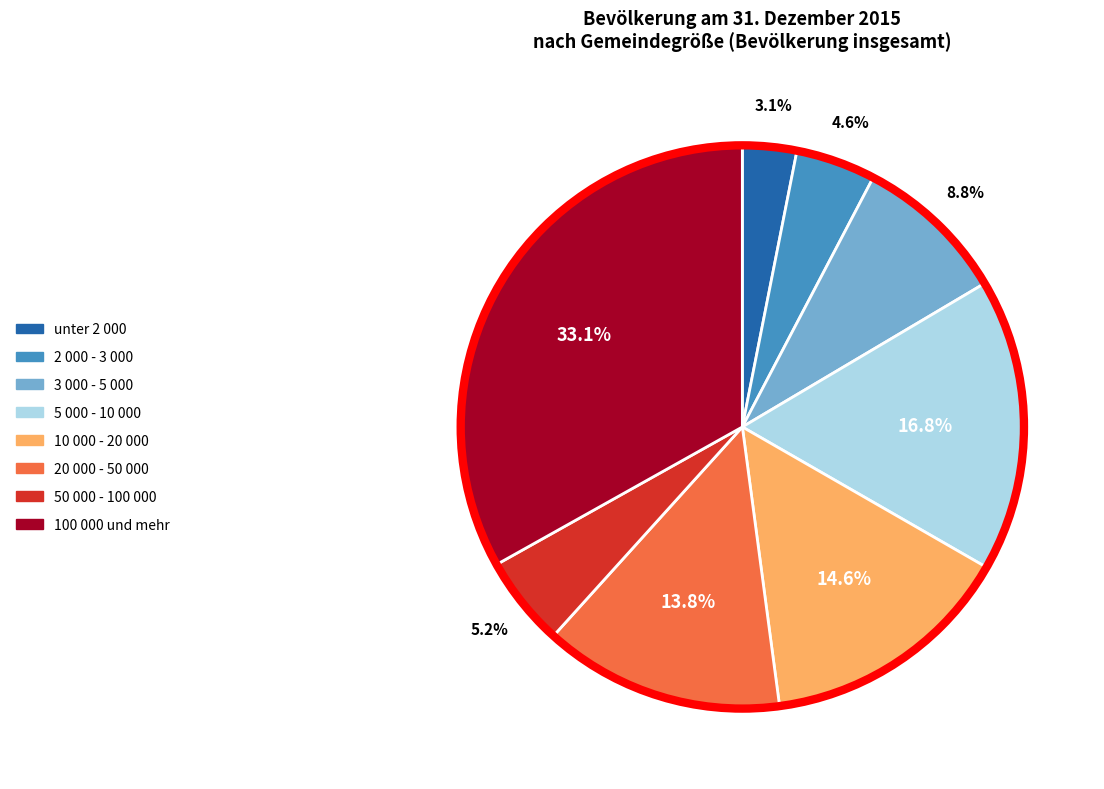

What is the largest slice in the pie chart?

100 000 und mehr